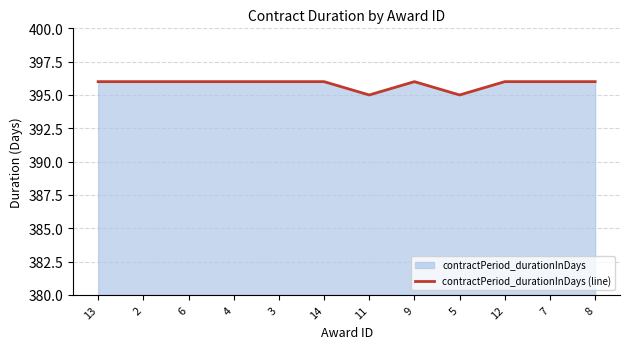

How many data points are less than 396?

2